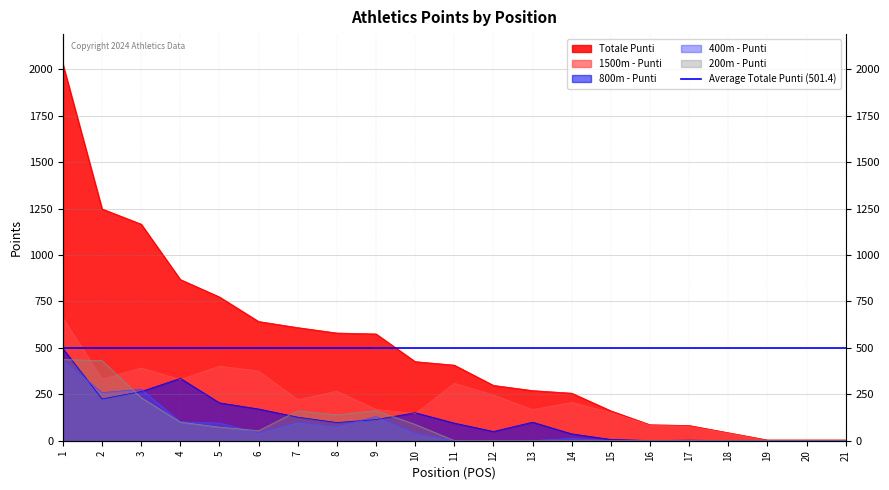

Which has a higher value, 20 or 1?

1